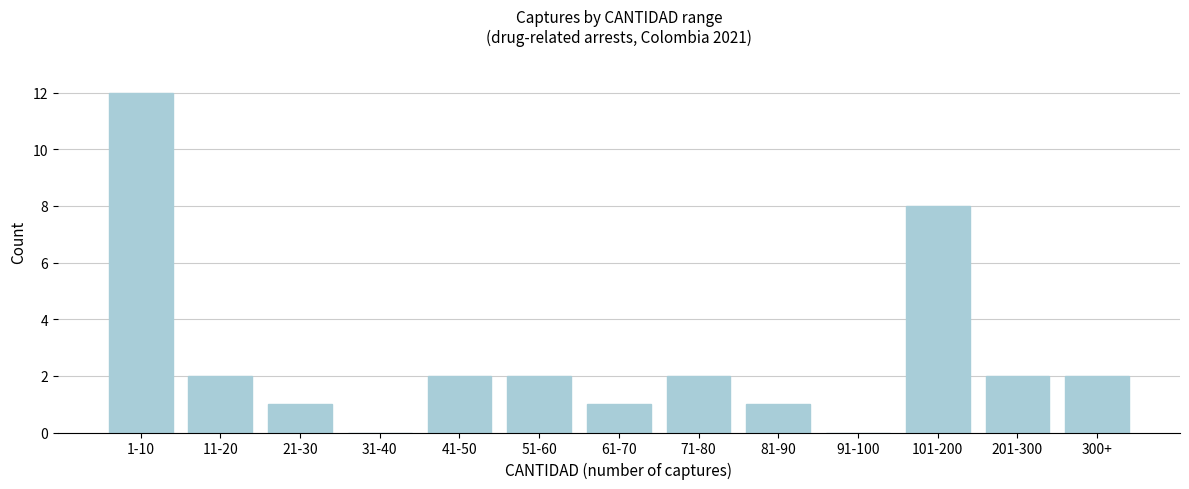

Reading right to left, transcribe all the data shown in this chart.

300+=2	201-300=2	101-200=8	91-100=0	81-90=1	71-80=2	61-70=1	51-60=2	41-50=2	31-40=0	21-30=1	11-20=2	1-10=12